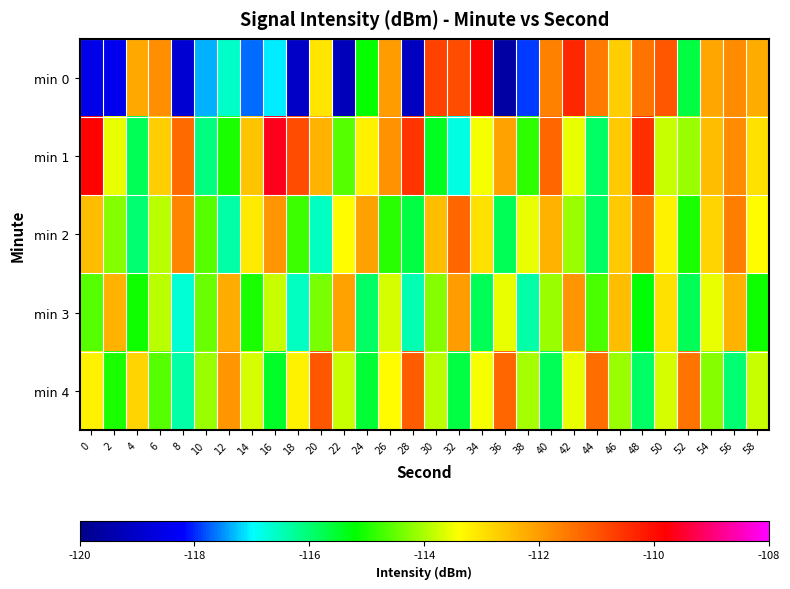

How many distinct data groups are displayed?

5